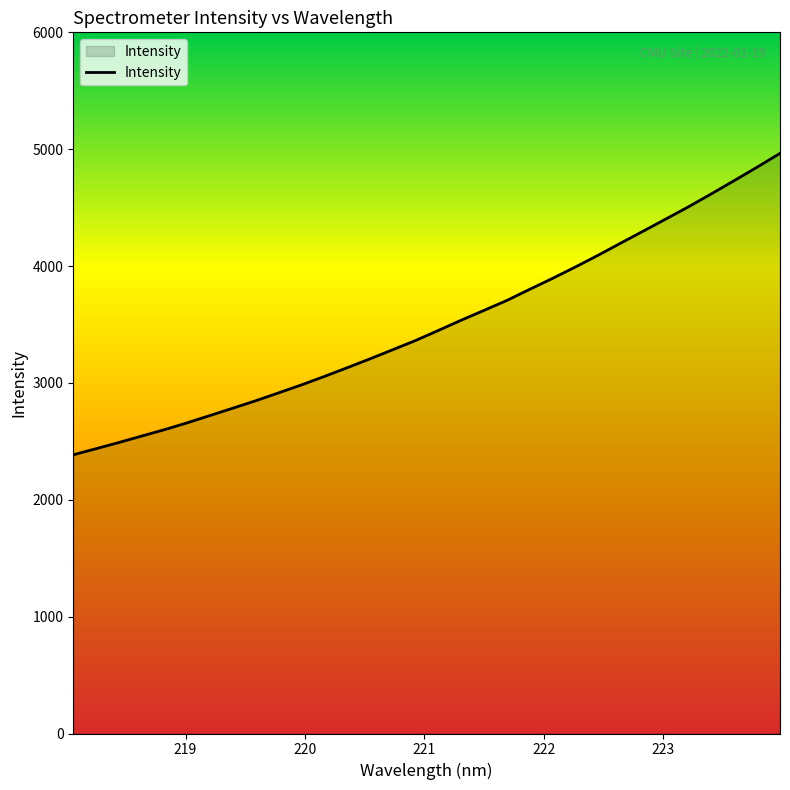

What is the greatest value displayed?

4964.2